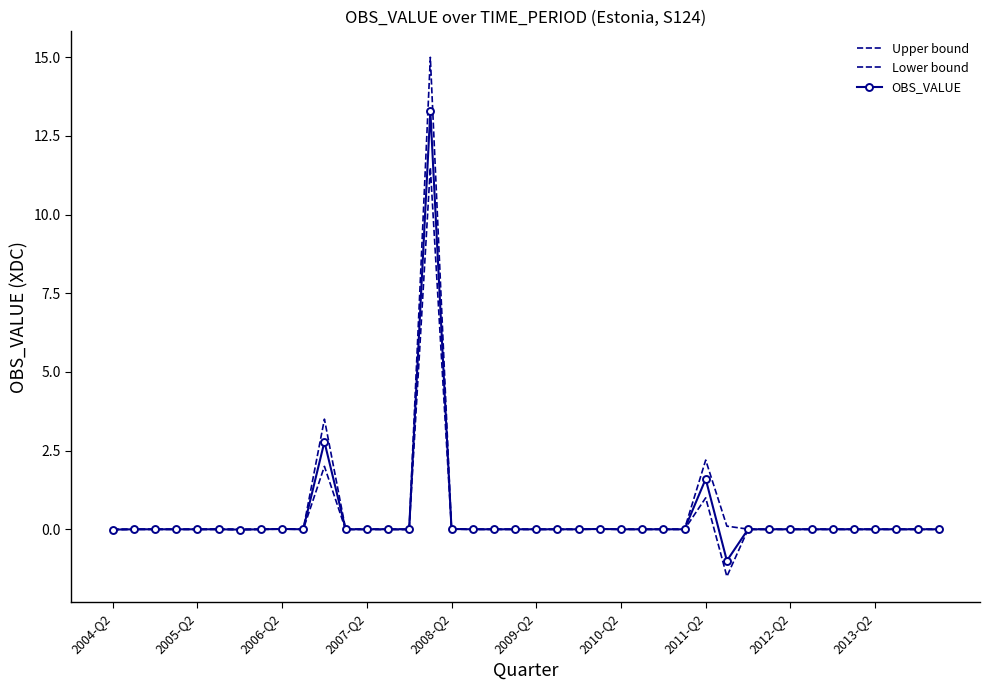

Where is the first local minimum for Lower bound?

2005-Q2